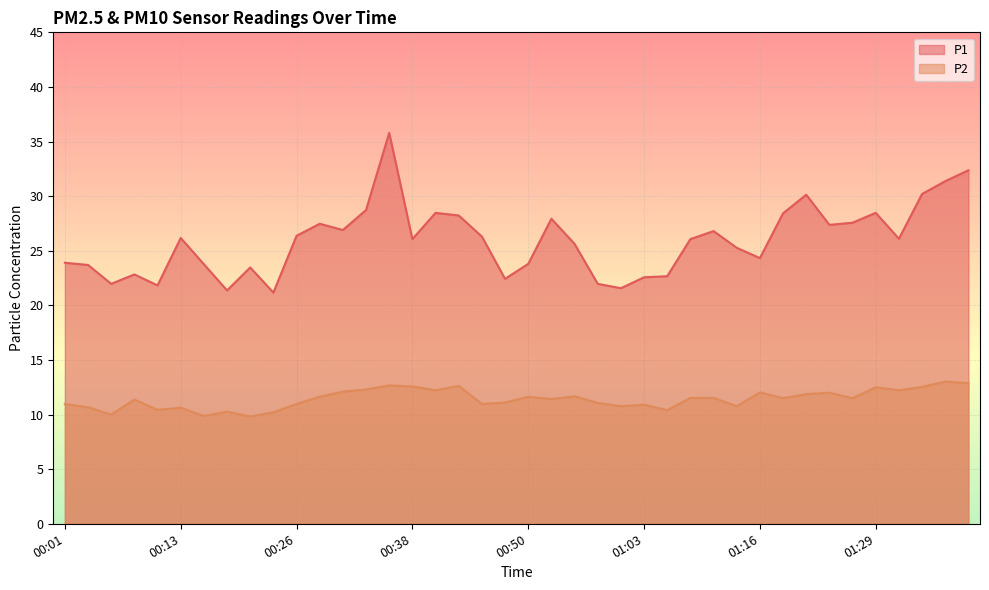

How many lines are shown in the chart?

2